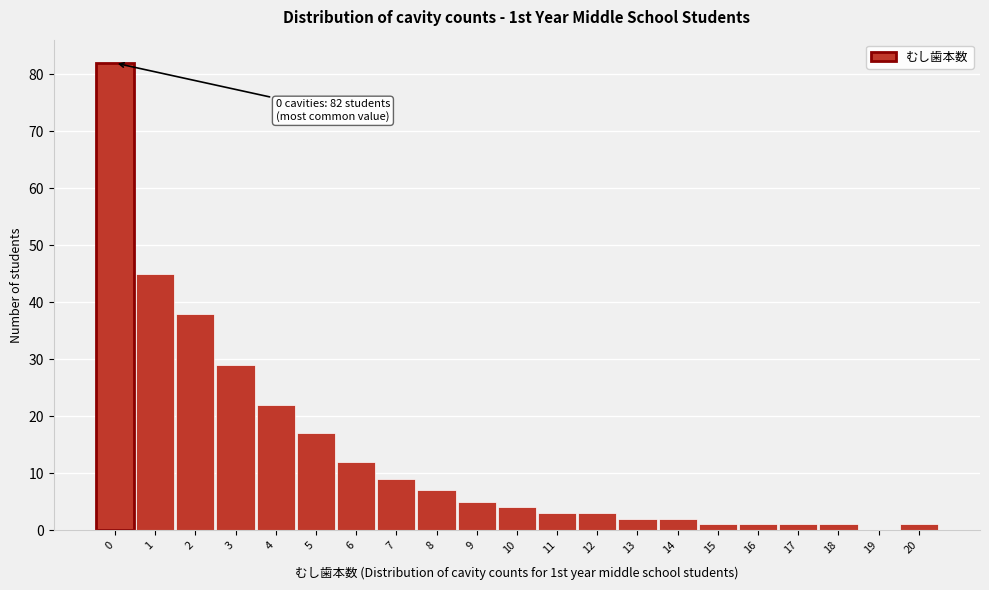

Reading right to left, what are all the values shown in this chart?

20=1	19=0	18=1	17=1	16=1	15=1	14=2	13=2	12=3	11=3	10=4	9=5	8=7	7=9	6=12	5=17	4=22	3=29	2=38	1=45	0=82